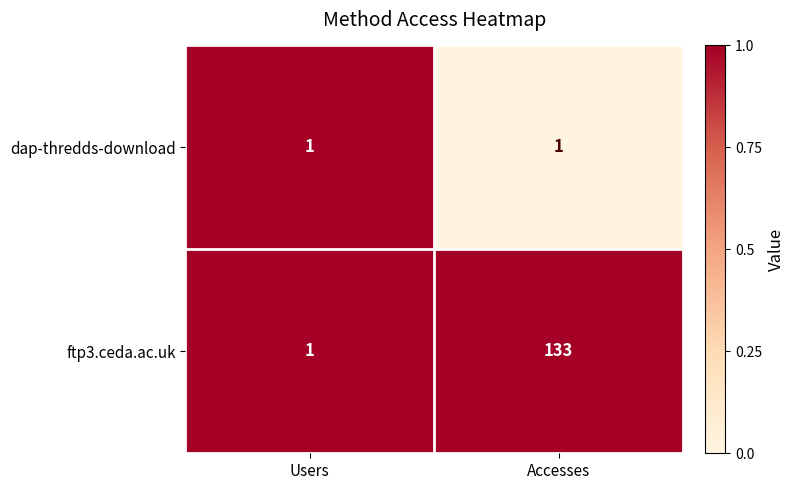

Which category has the highest value in the ftp3.ceda.ac.uk series?

Accesses